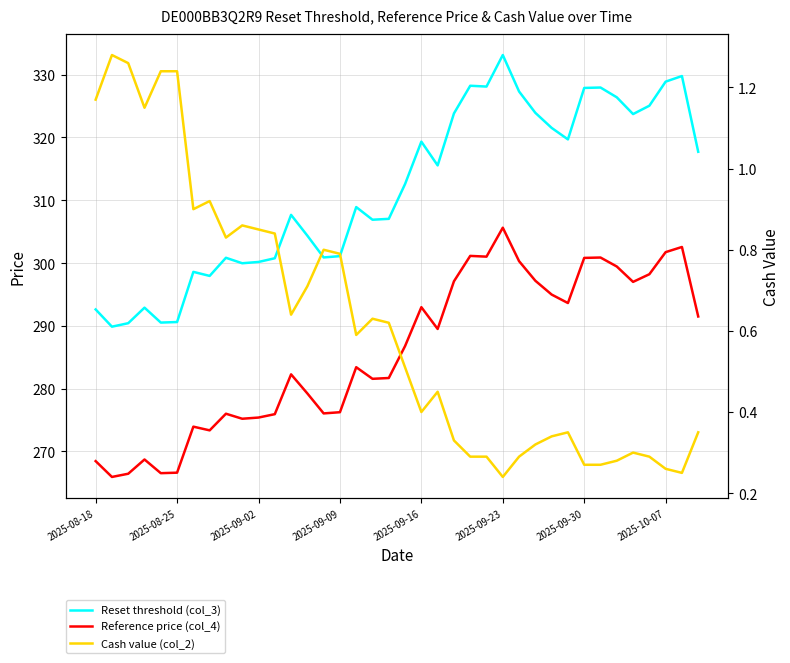

What is the total value across all series at 19?

599.9